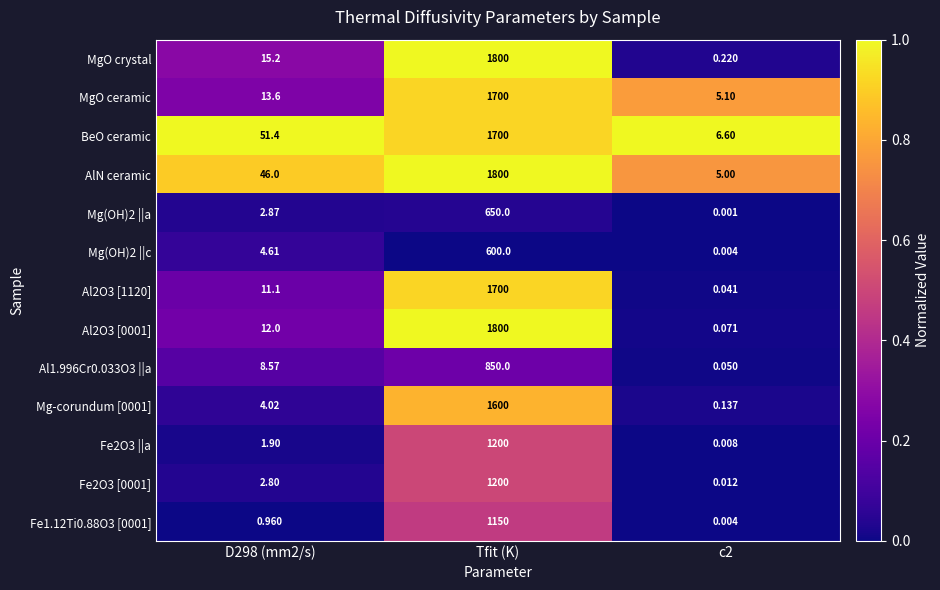

Which category has the highest value across all series?

Tfit (K)